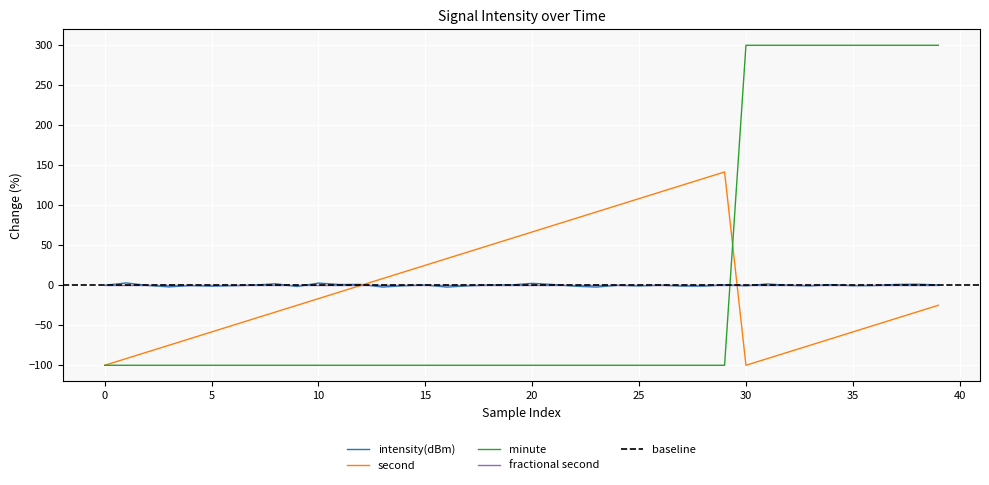

How many categories are shown in the chart?

40